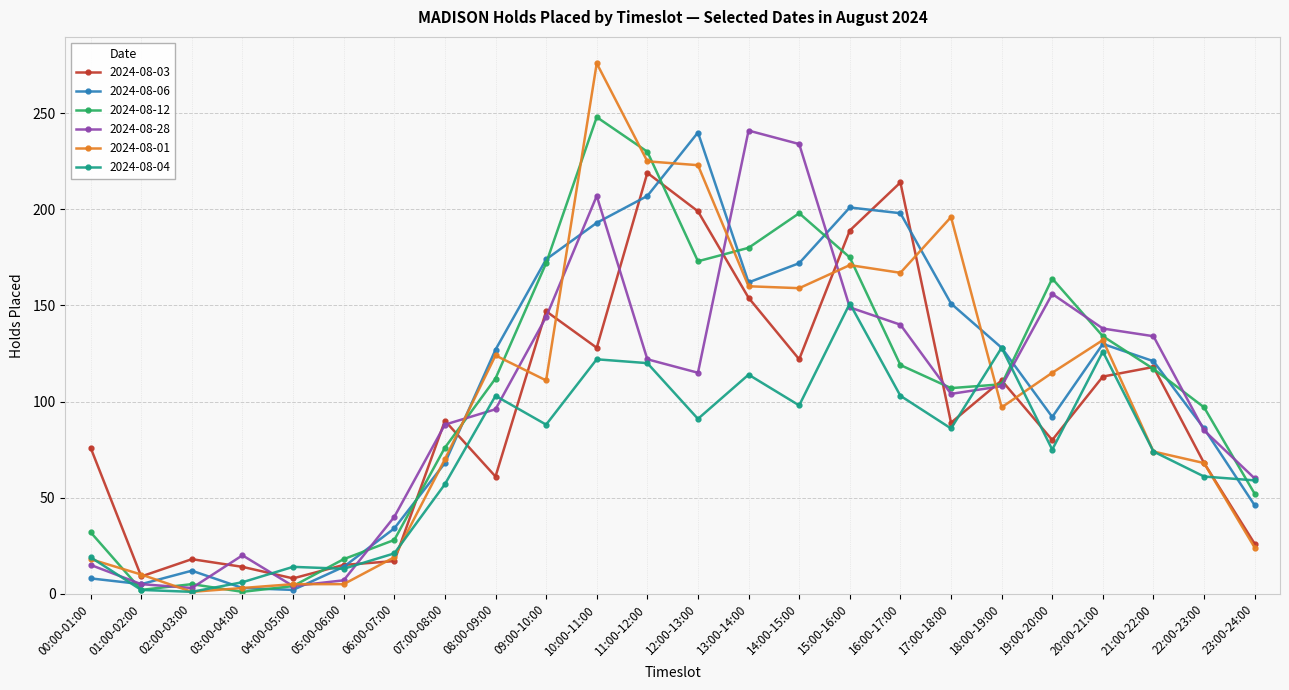

What are all the series names shown in the legend?

2024-08-03, 2024-08-06, 2024-08-12, 2024-08-28, 2024-08-01, 2024-08-04